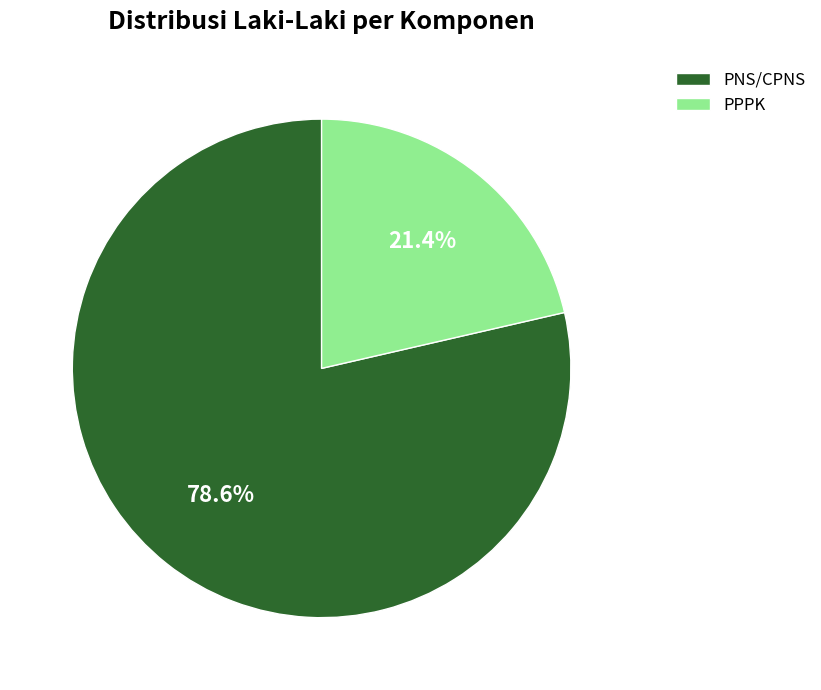

What is the ratio of the value at PPPK to the value at PNS/CPNS?

0.3